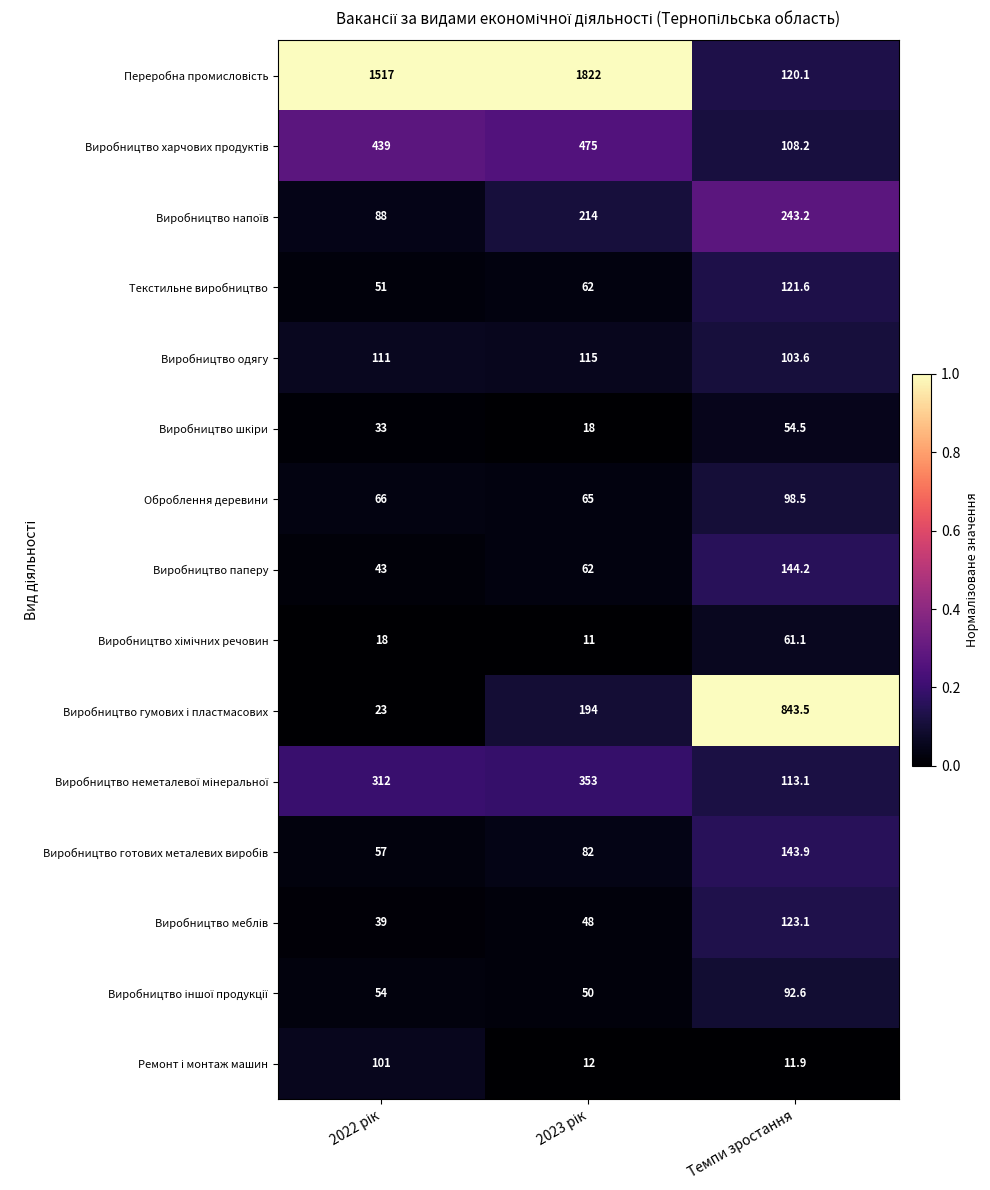

What is the sum of all Текстильне виробництво values?

234.6